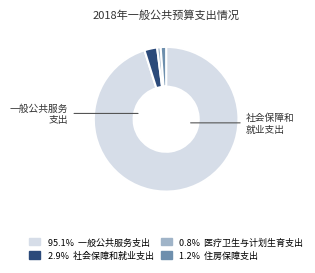

Does any single category account for the majority?

Yes